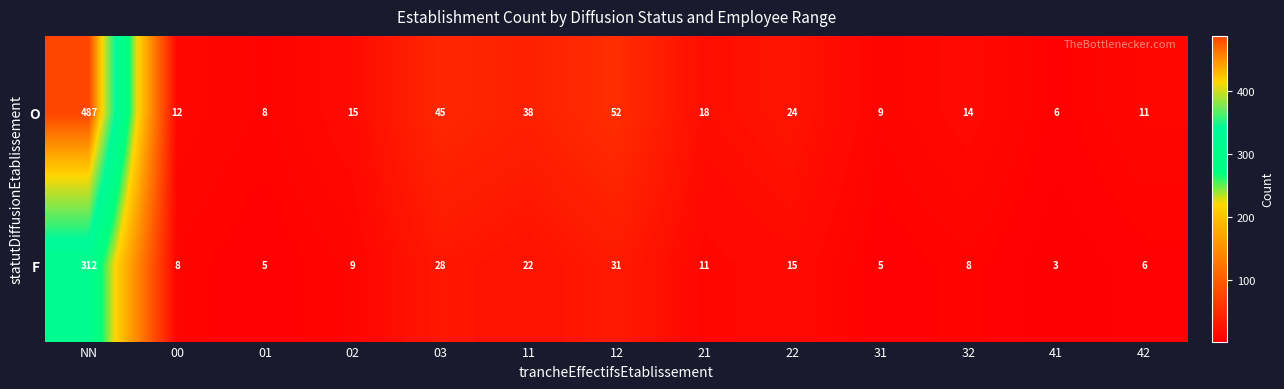

Rank the series at 03 from lowest to highest value.

F, O